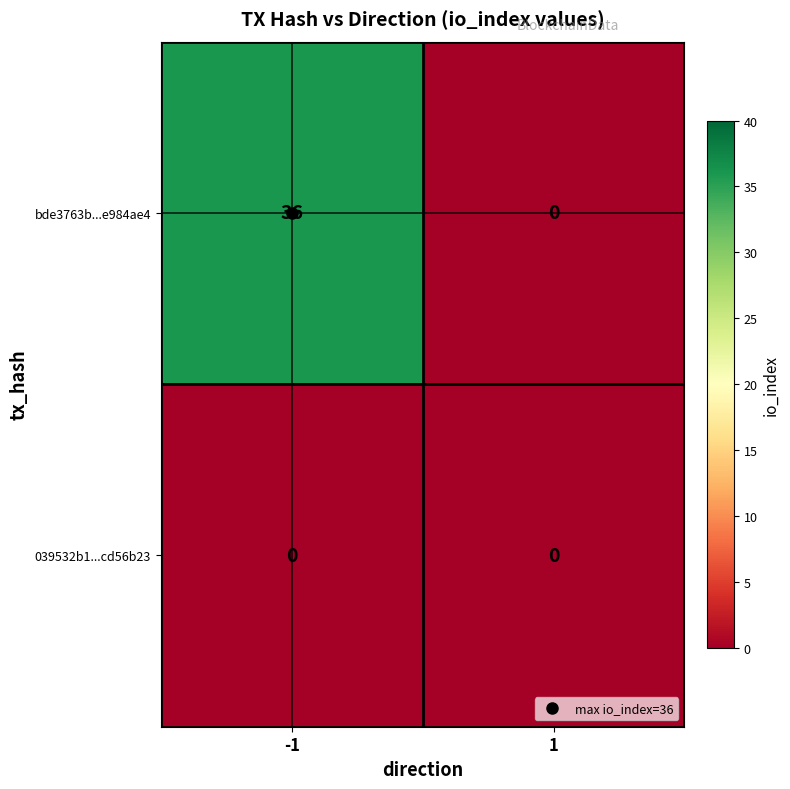

At how many categories does at least one series exceed 8?

1